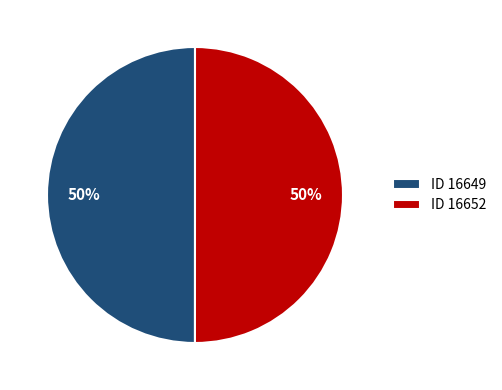

What is the ratio of the value at ID 16652 to the value at ID 16649?

1.0